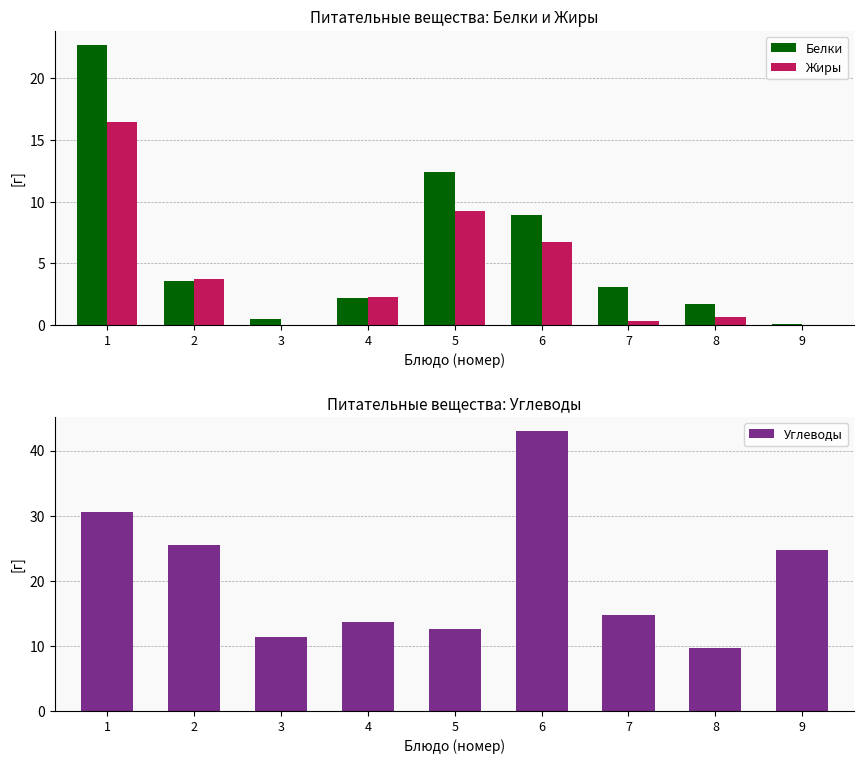

How many series are shown in this chart?

3